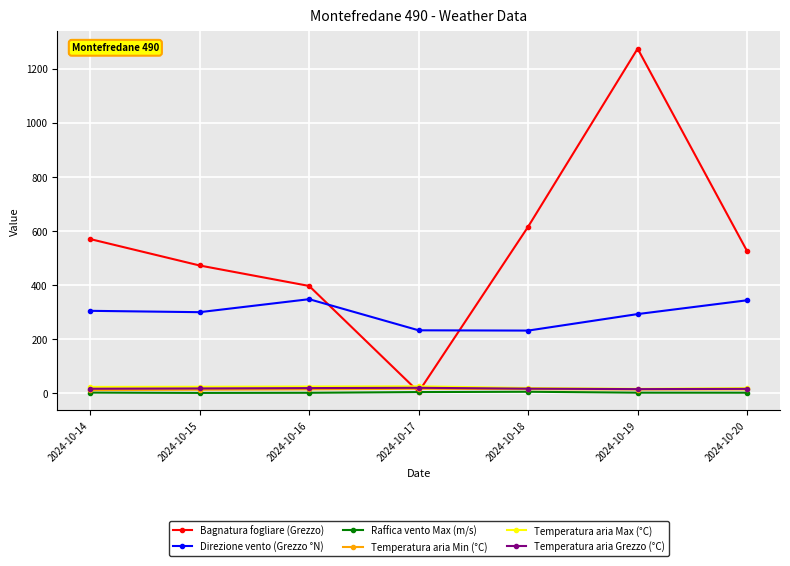

At which label does Bagnatura fogliare (Grezzo) first exceed 525?

2024-10-14